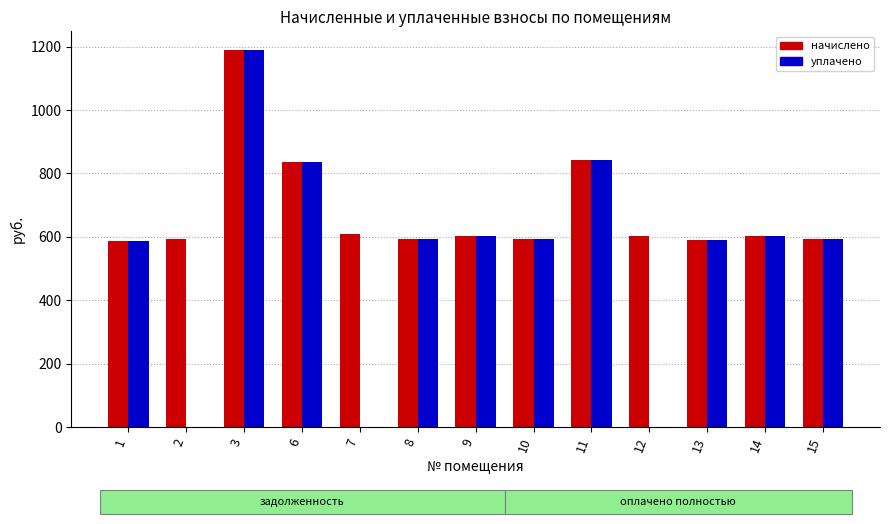

What is the approximate value of начислено at 3?

1189.3